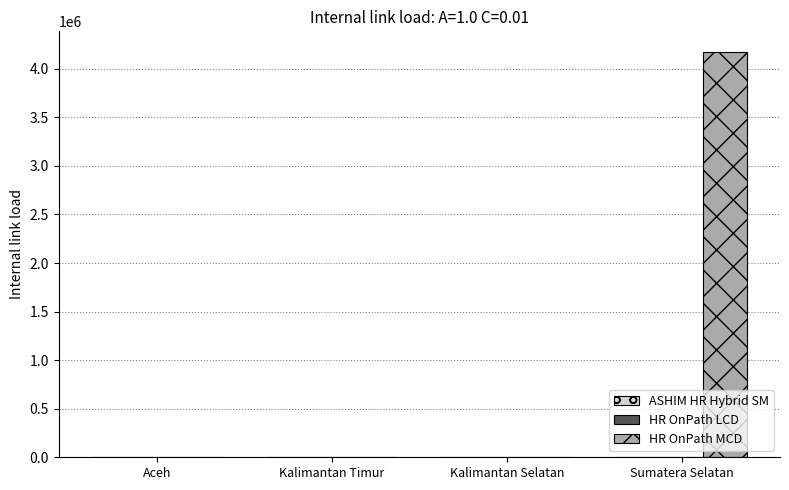

At which category does the chart reach its peak across all series?

Sumatera Selatan